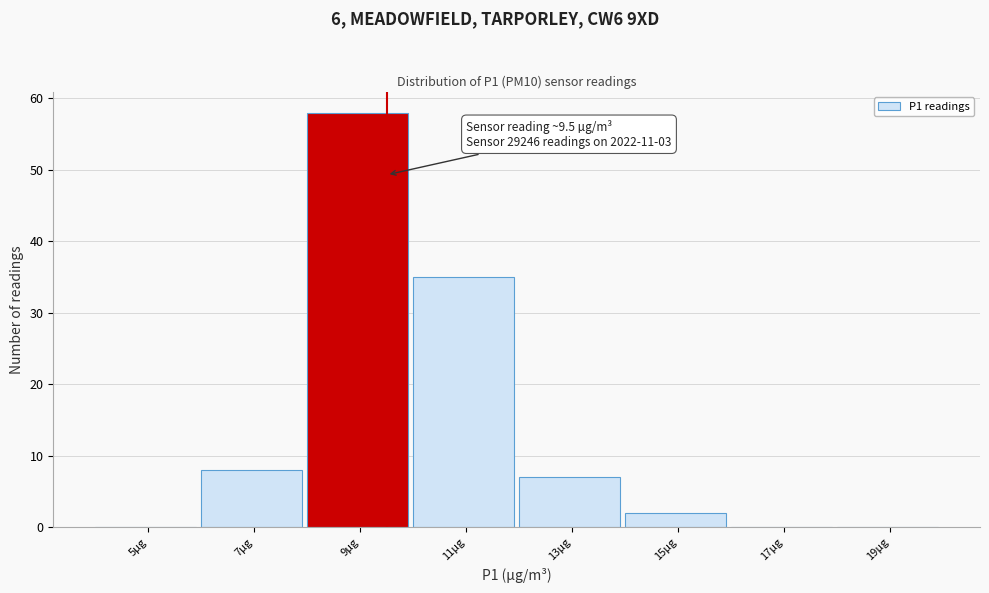

Which range on the x-axis has the tallest bar?

8 to 10